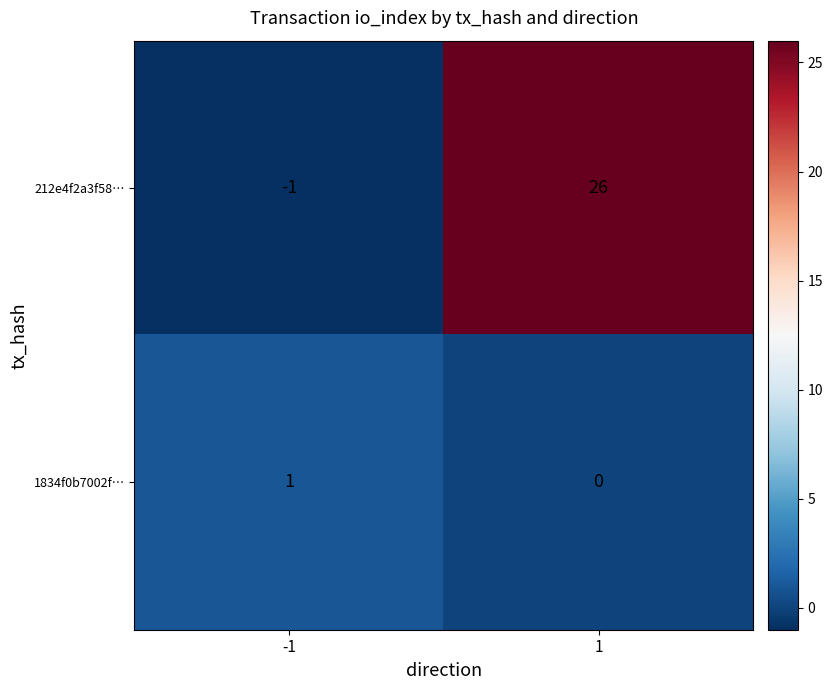

What is the maximum value for 212e4f2a3f58…?

26